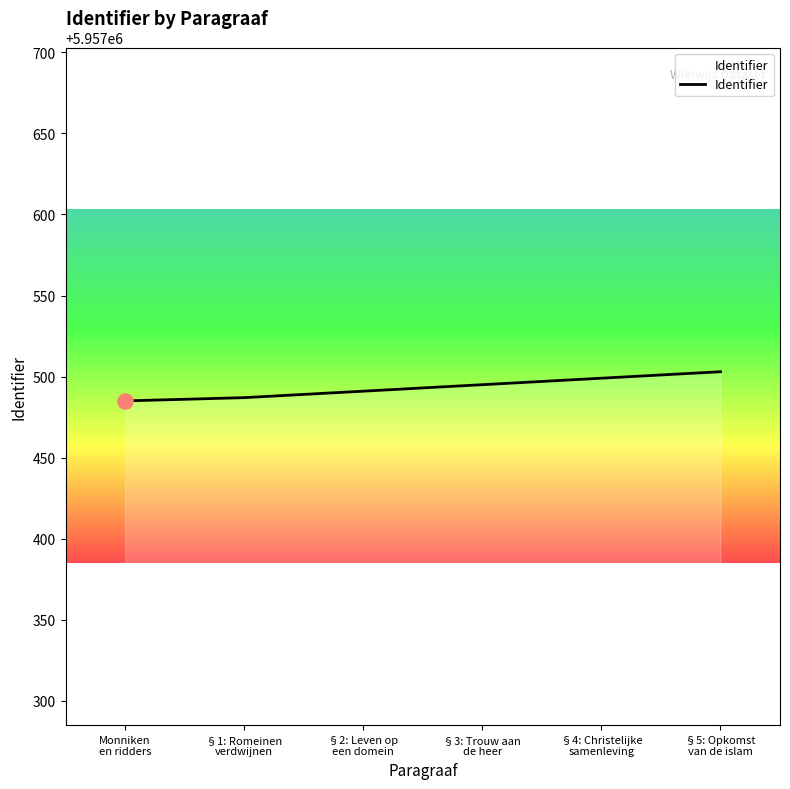

Which has a higher value, §3: Trouw aan
de heer or §4: Christelijke
samenleving?

§4: Christelijke
samenleving